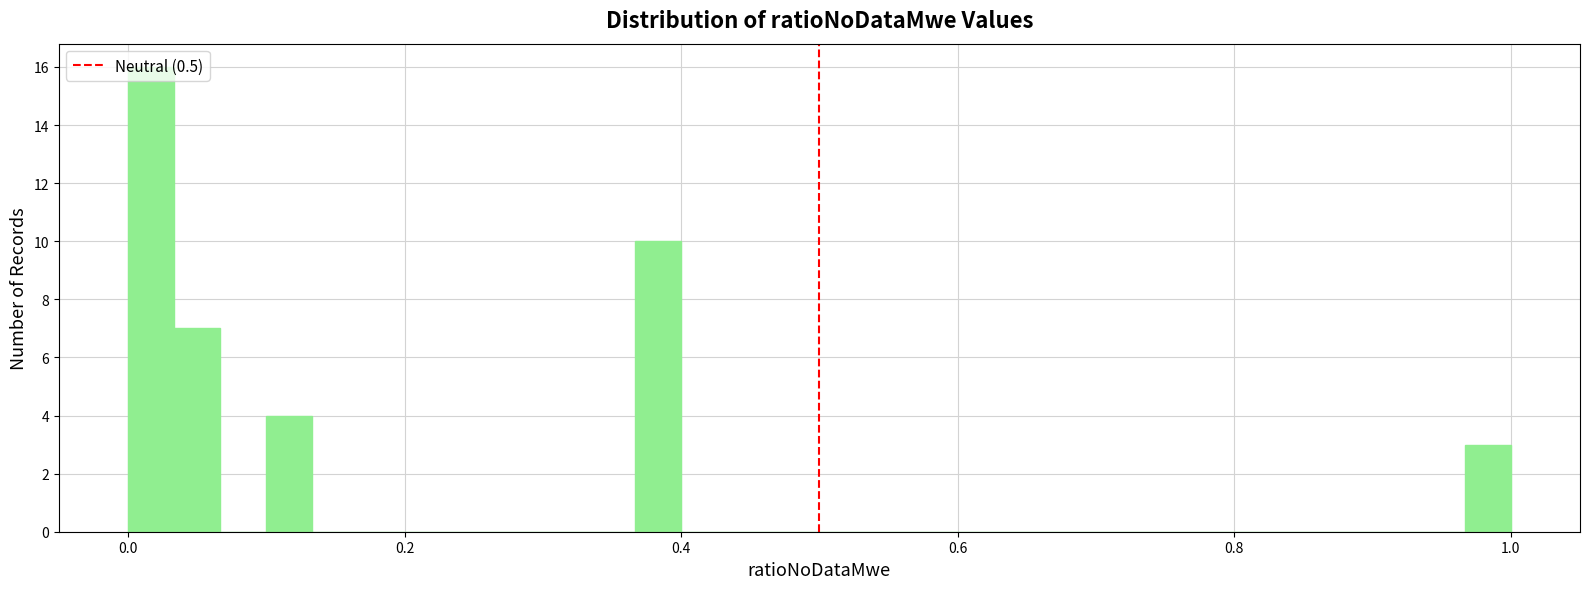

Read against the x-axis, roughly where is the centre of the tallest bar?

0.02